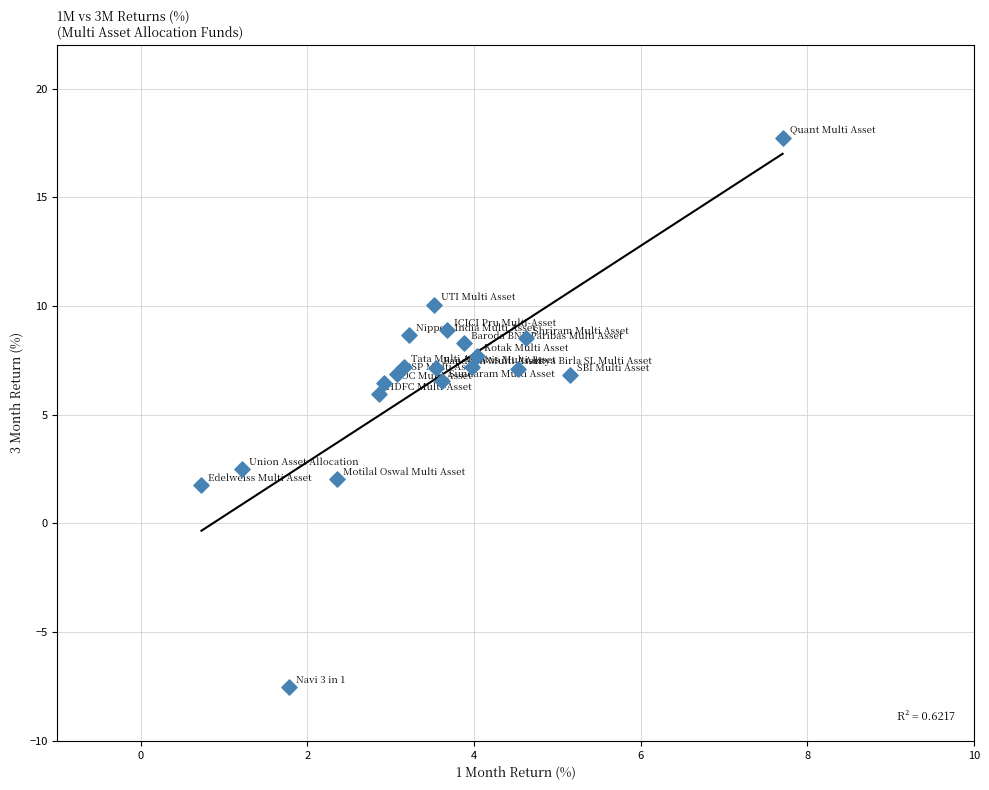

What is the range of X values (max minus min)?

7.0